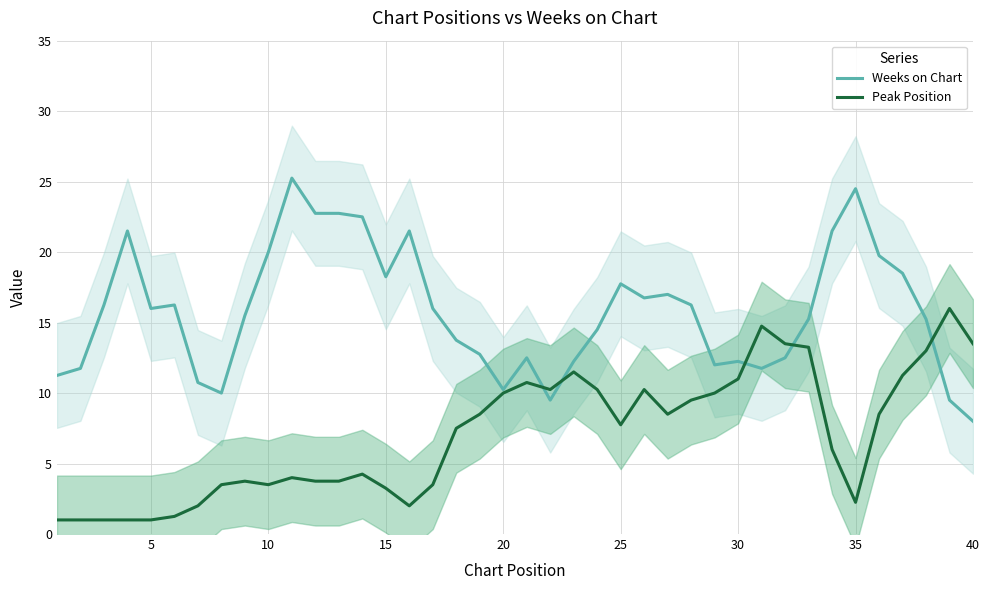

What is the value of the Peak Position point at the 23rd from the left?

11.5